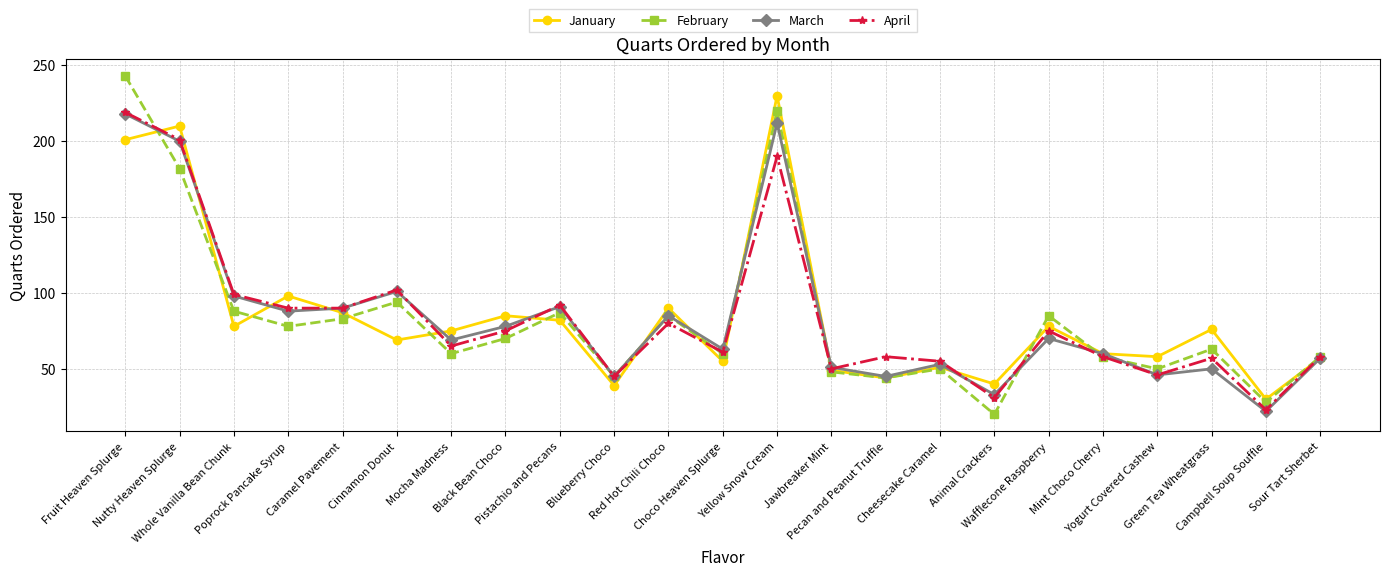

What is the sum of the March values at Mint Choco Cherry and Fruit Heaven Splurge?

278